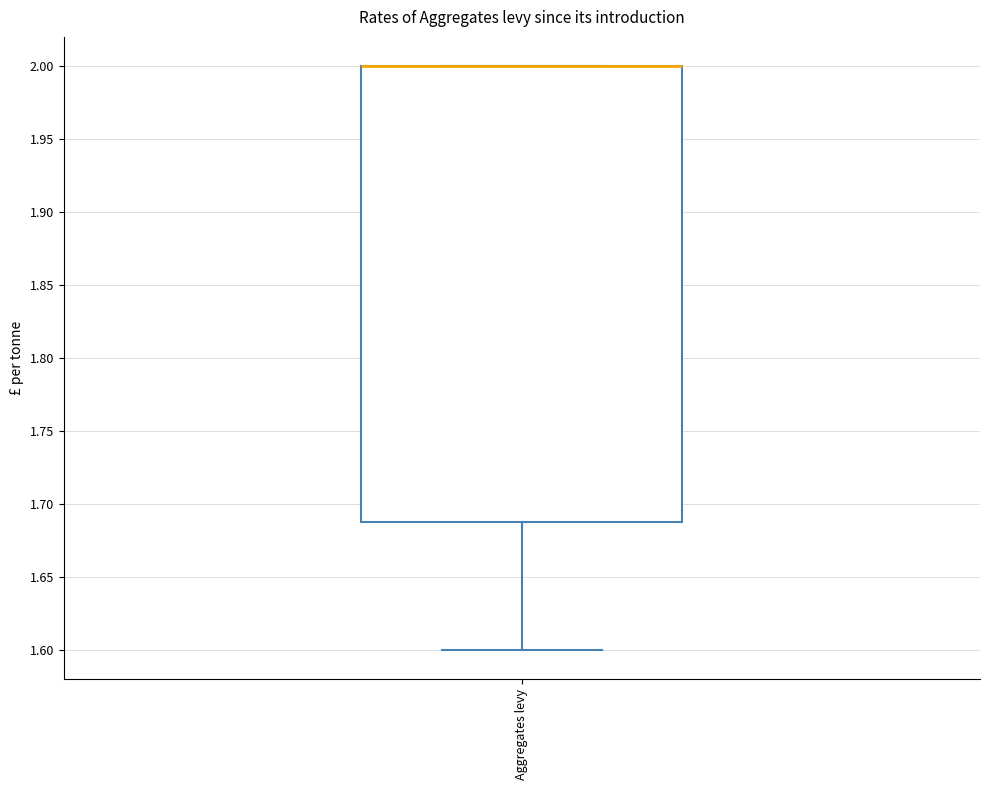

Where is the upper edge of the box for Aggregates levy on the y-axis? The values are not printed on the chart, so give them approximately, as read against the axis.

2.00